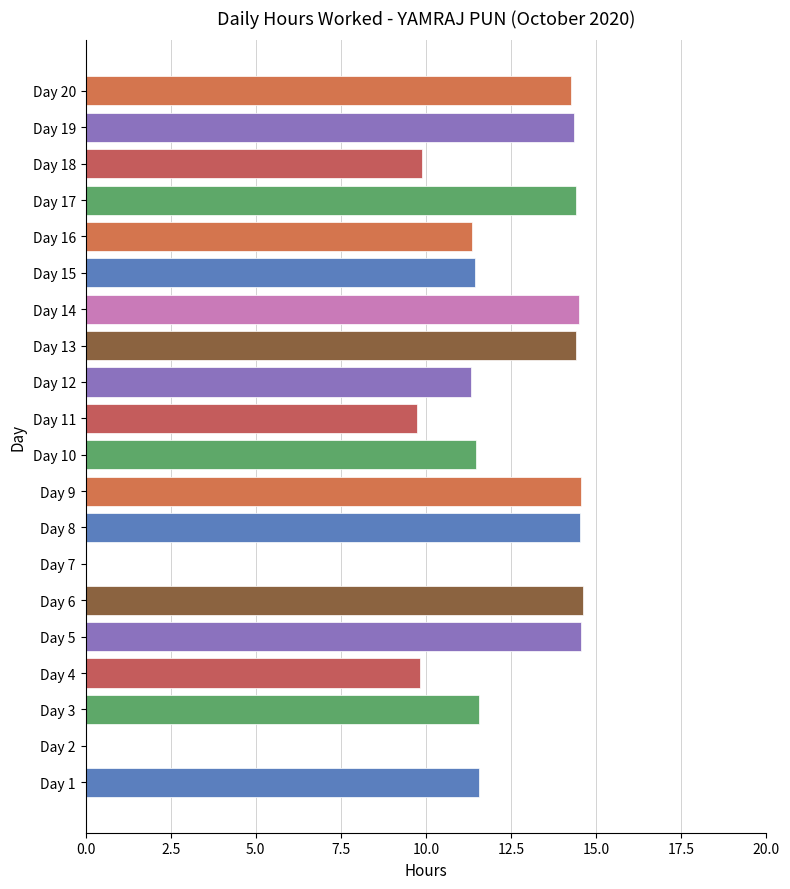

Count the number of categories in the chart.

20